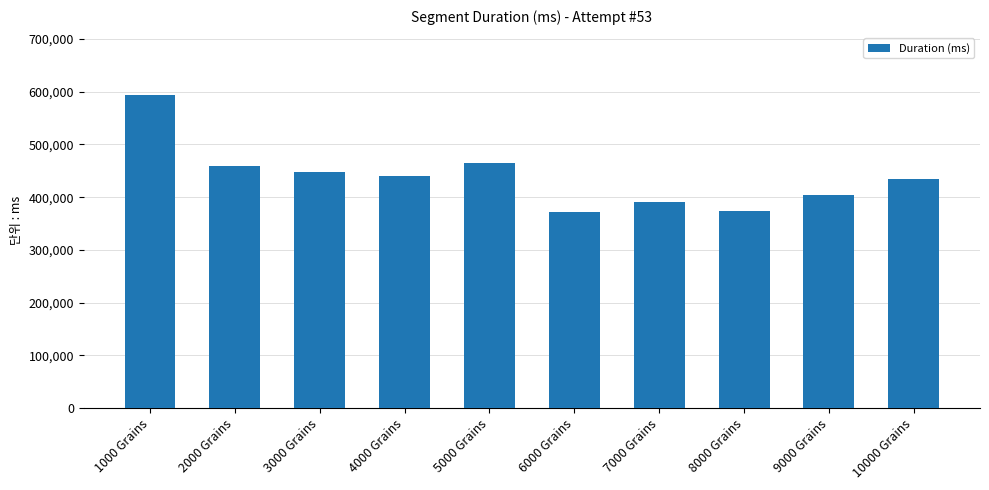

What is the label of the 1st bar from the left?

1000 Grains